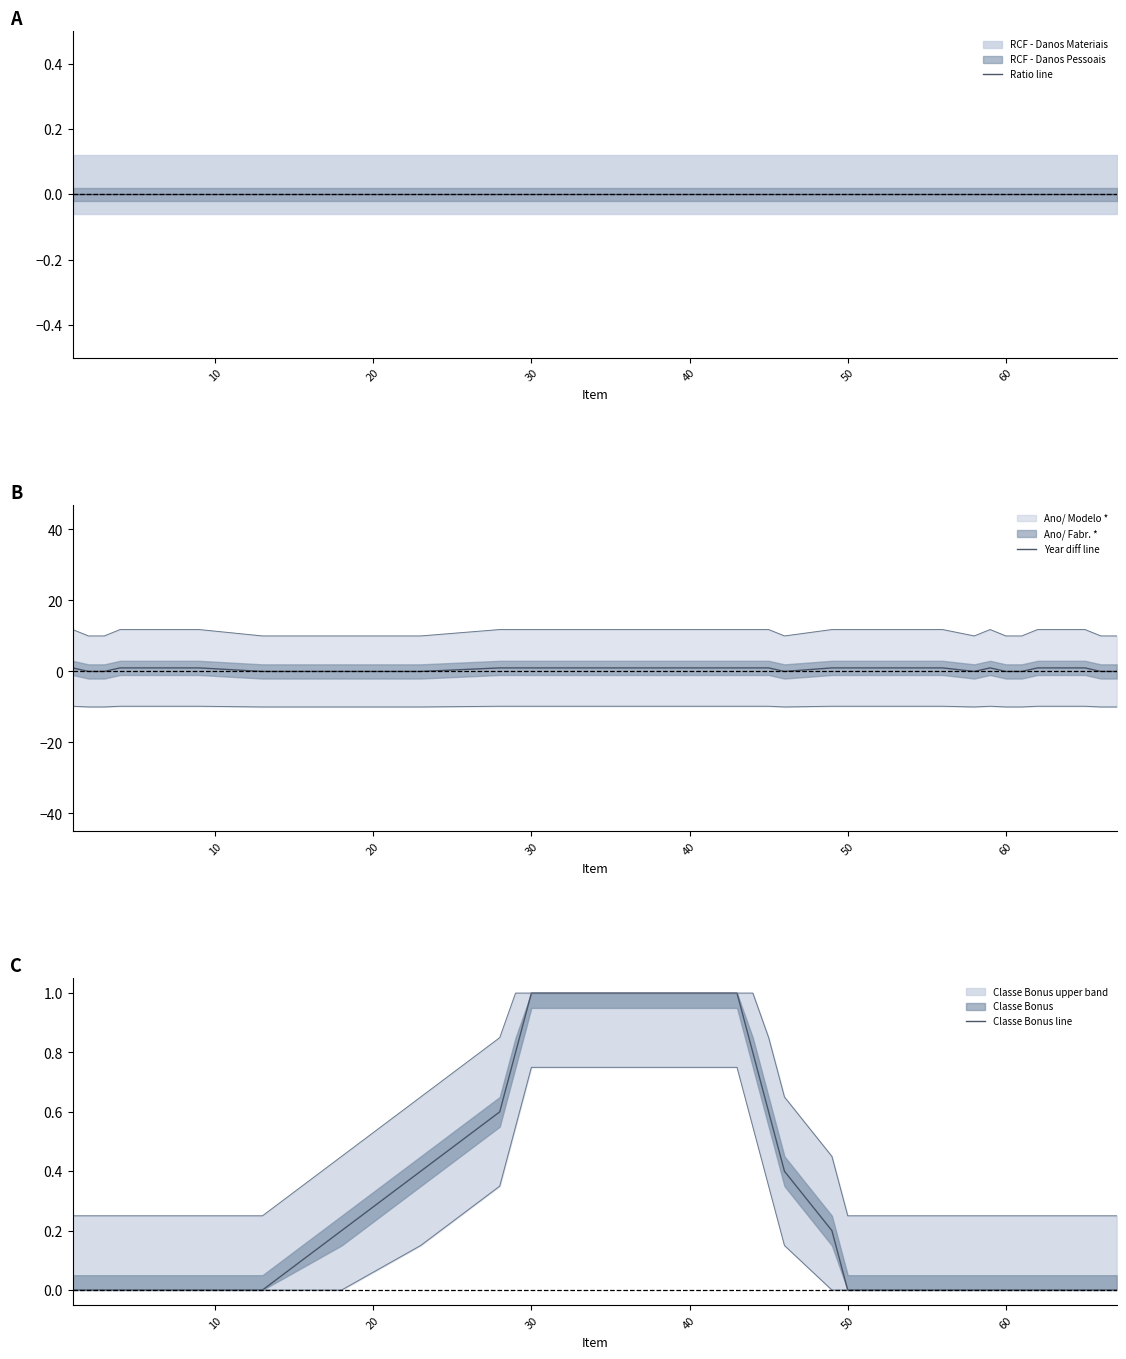

What is the highest value of the Classe Bonus line series?

1.0